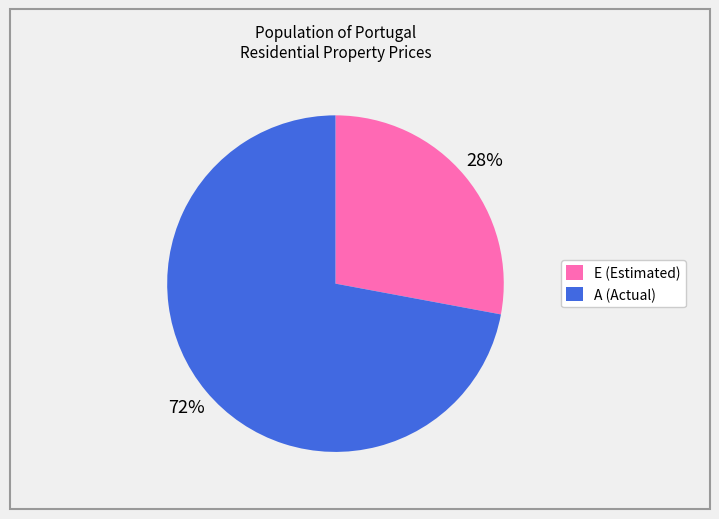

How many slices are in this pie chart?

2